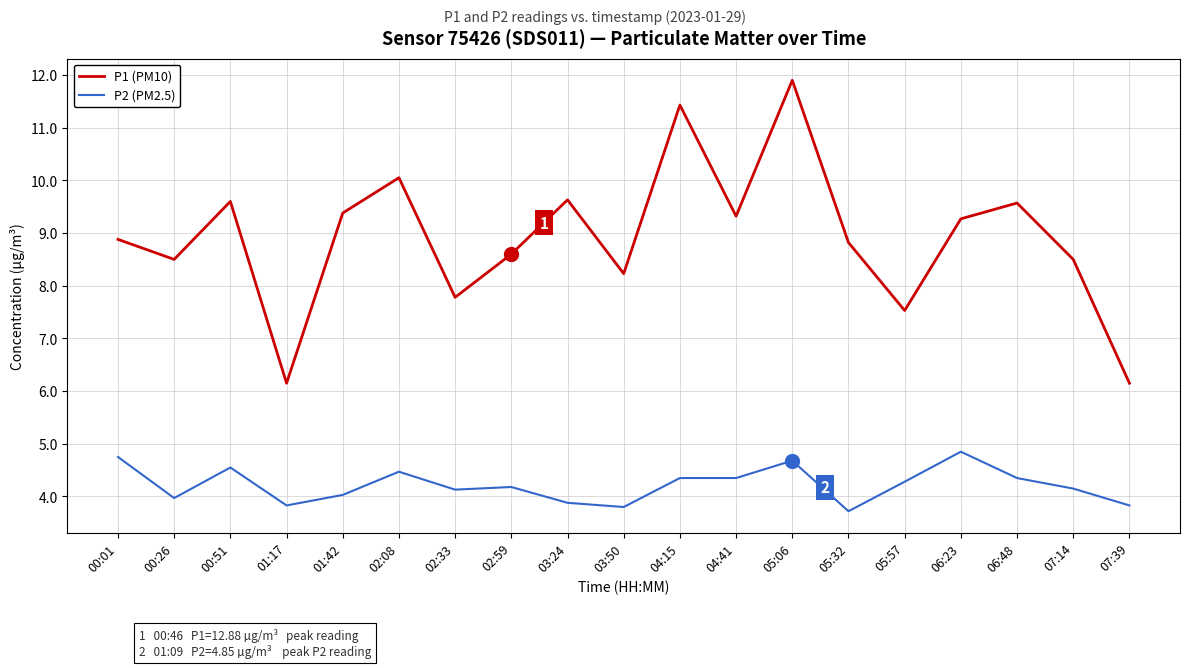

How many values in the P1 (PM10) series exceed 8?

15